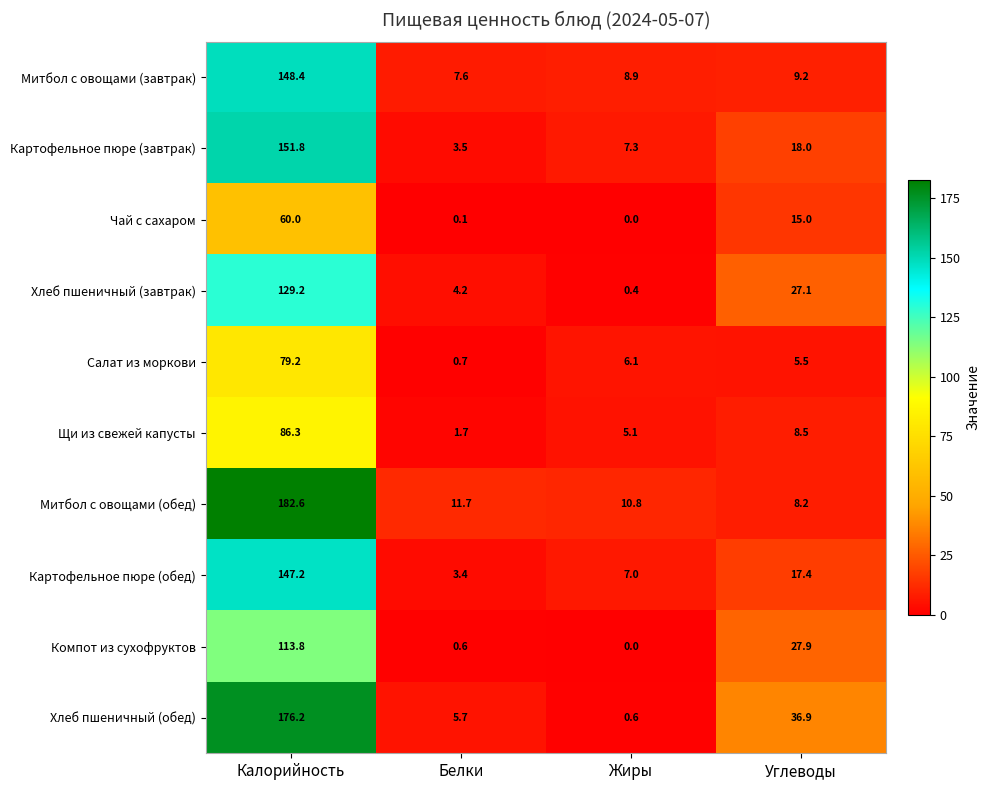

Is the value of Картофельное пюре (завтрак) at Углеводы greater than the value of Хлеб пшеничный (завтрак) at Углеводы?

No